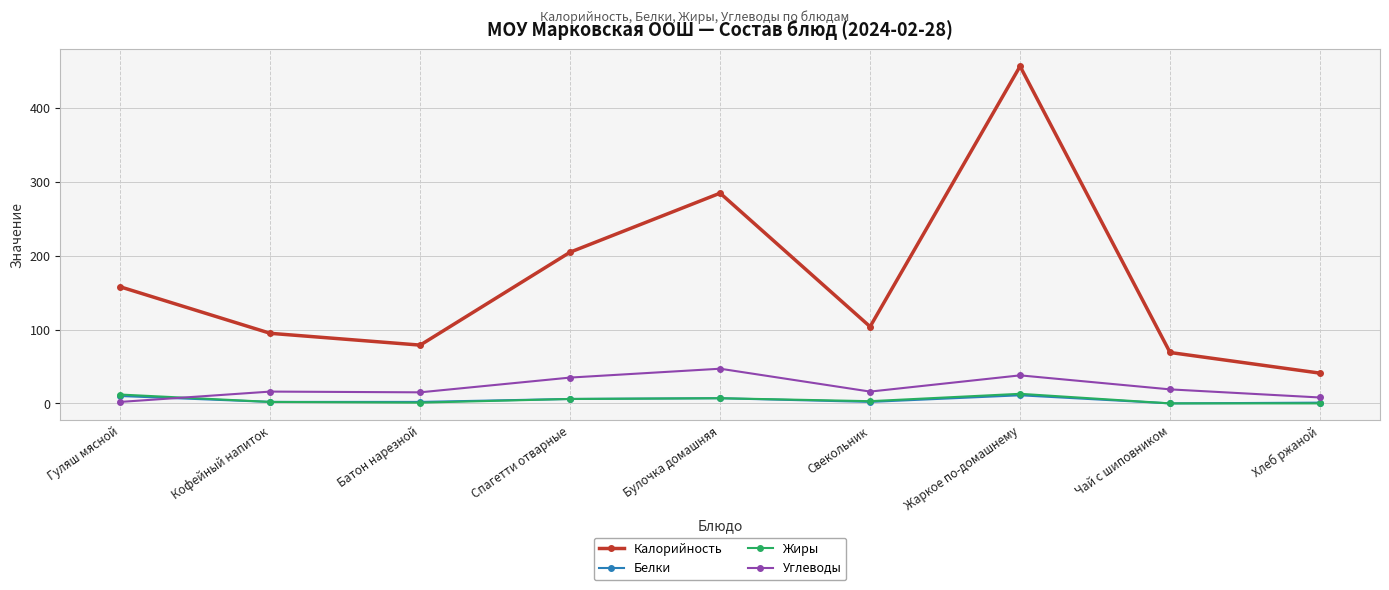

Which category has the lowest value in the Калорийность series?

Хлеб ржаной